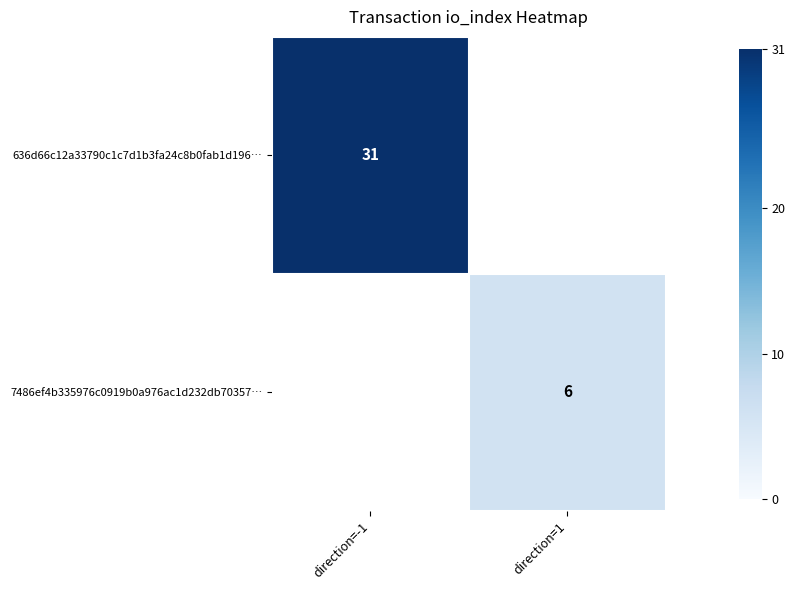

Is the value of 7486ef4b335976c0919b0a976ac1d232db70357… at direction=1 greater than the value of 636d66c12a33790c1c7d1b3fa24c8b0fab1d196… at direction=-1?

No